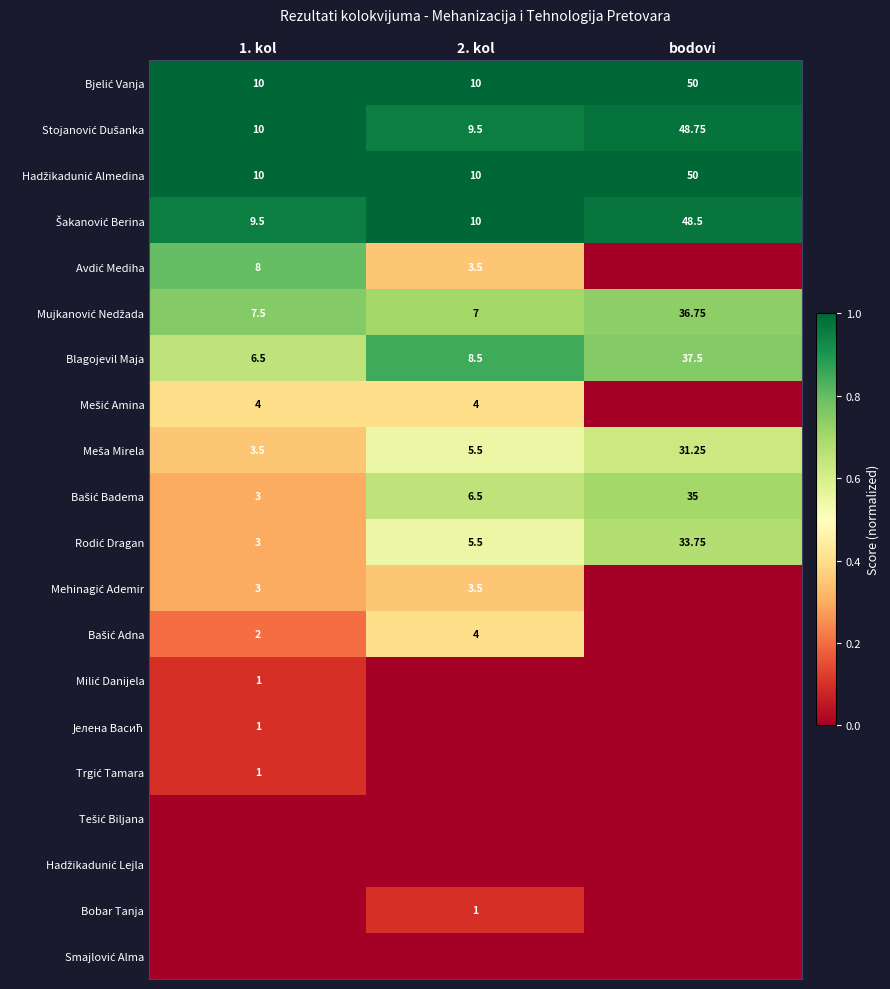

Is the value of Tešić Biljana at bodovi greater than the value of Šakanović Berina at bodovi?

No